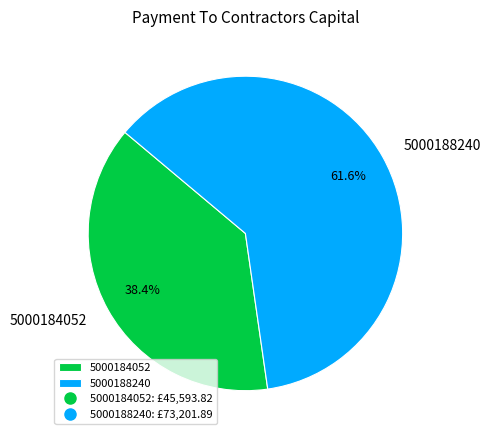

To the nearest percent, what is the average slice percentage?

50%